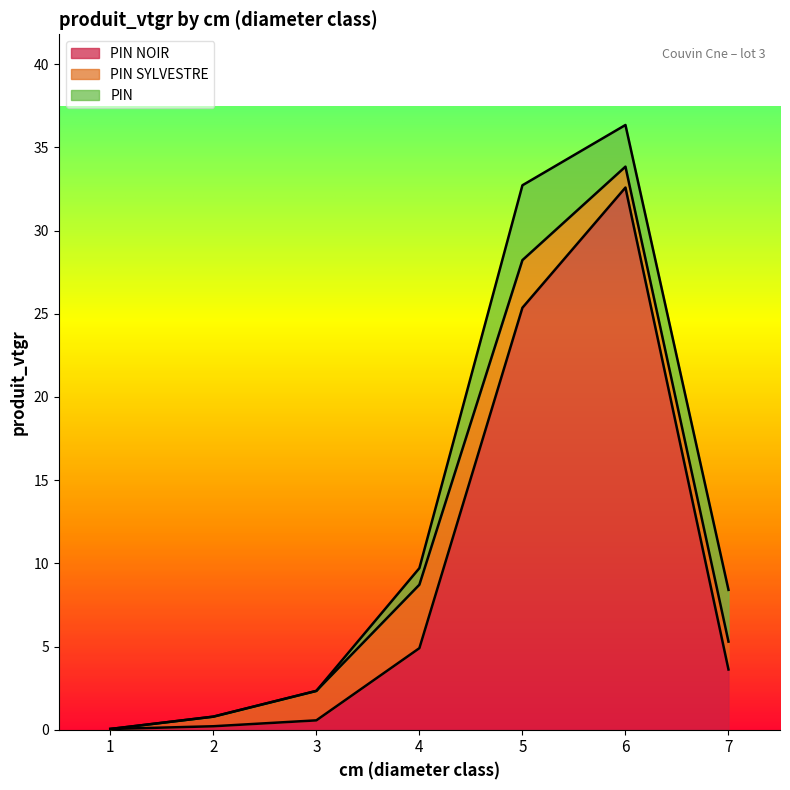

What is the difference between the PIN SYLVESTRE values at 4 and 1?

3.8